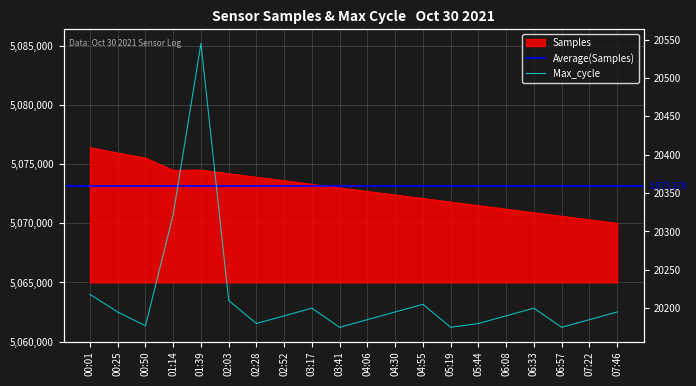

True or false: Max_cycle and Samples intersect in this chart.

False